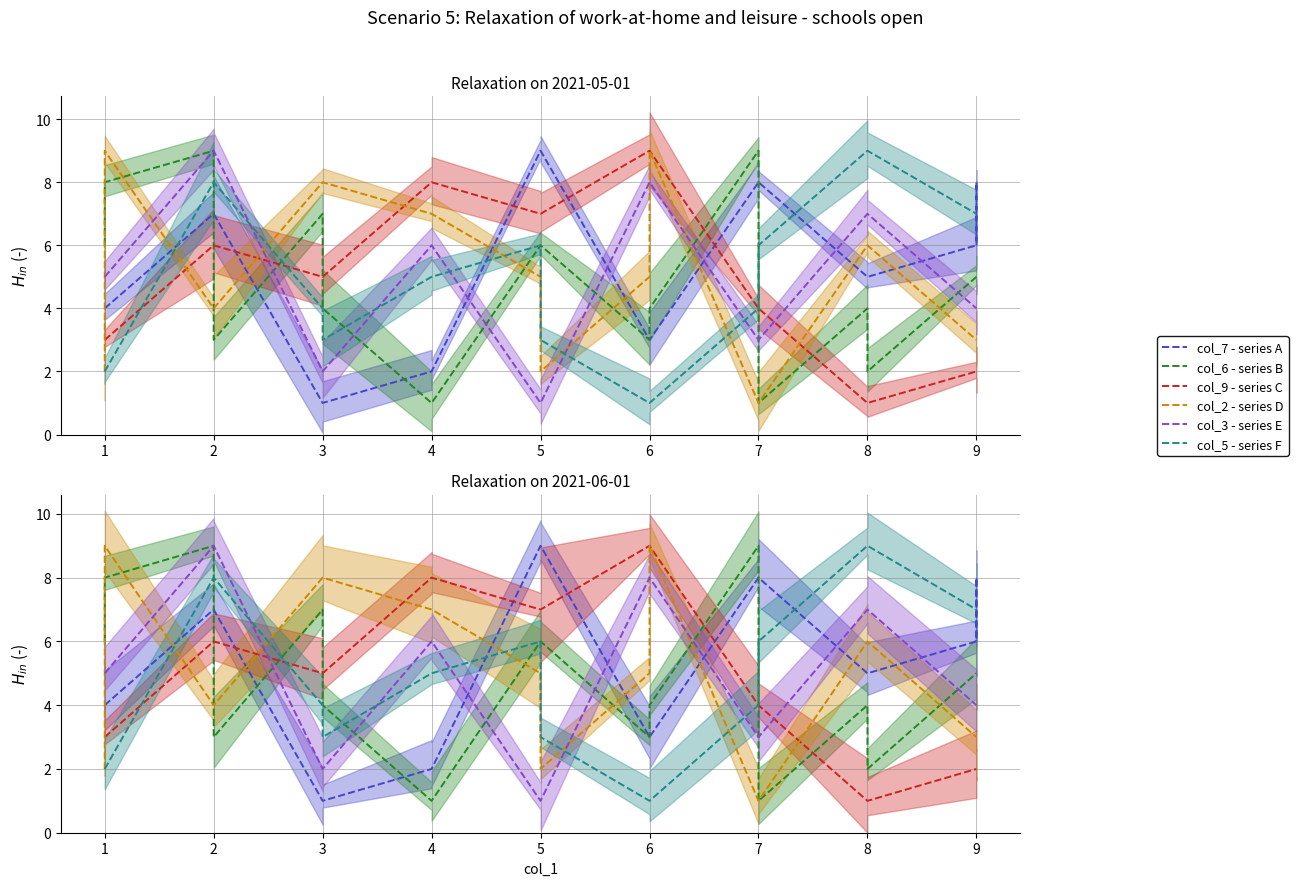

How many lines are shown in the chart?

6